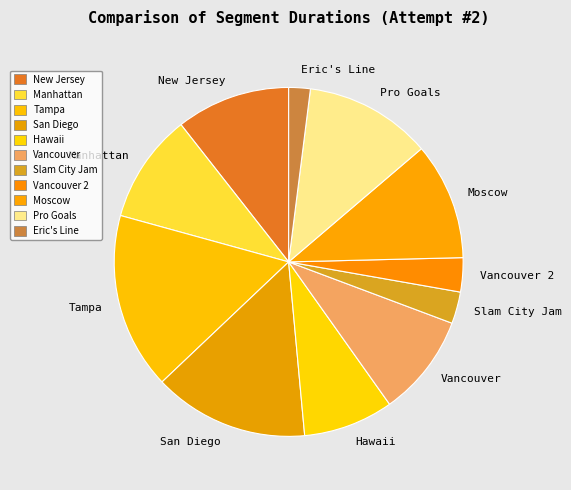

Is the sum of Hawaii and Vancouver 2 greater than half?

No